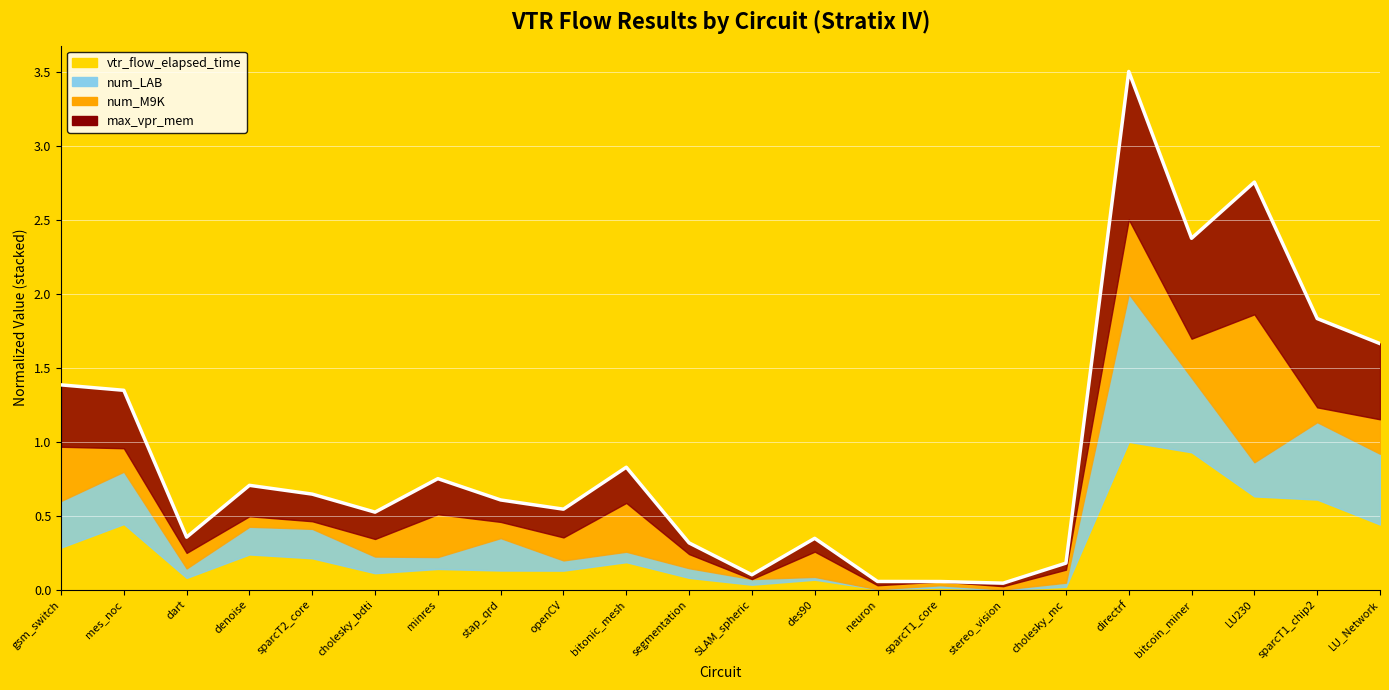

Reading right to left, what are all the values shown in this chart?

LU_Network=1.7	sparcT1_chip2=1.8	LU230=2.8	bitcoin_miner=2.4	directrf=3.5	cholesky_mc=0.2	stereo_vision=0.0	sparcT1_core=0.1	neuron=0.1	des90=0.3	SLAM_spheric=0.1	segmentation=0.3	bitonic_mesh=0.8	openCV=0.5	stap_qrd=0.6	minres=0.8	cholesky_bdti=0.5	sparcT2_core=0.6	denoise=0.7	dart=0.4	mes_noc=1.3	gsm_switch=1.4